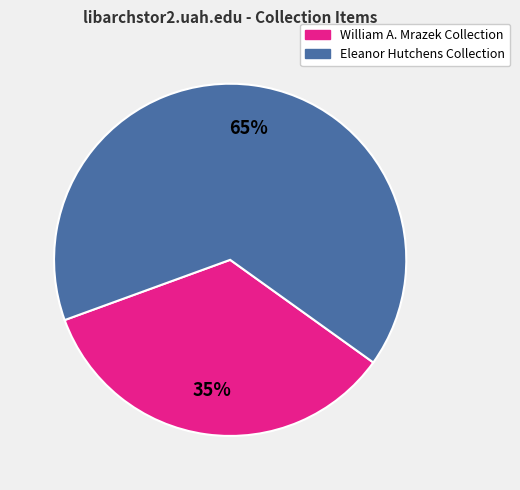

Is there a majority slice in this chart?

Yes